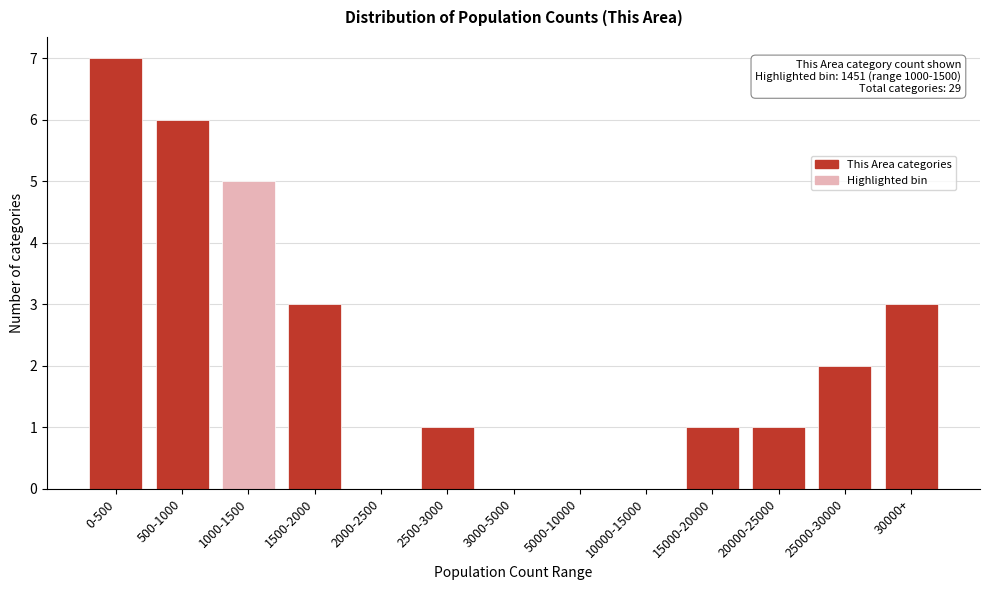

Reading left to right, transcribe all the data shown in this chart.

0-500=7	500-1000=6	1000-1500=5	1500-2000=3	2000-2500=0	2500-3000=1	3000-5000=0	5000-10000=0	10000-15000=0	15000-20000=1	20000-25000=1	25000-30000=2	30000+=3